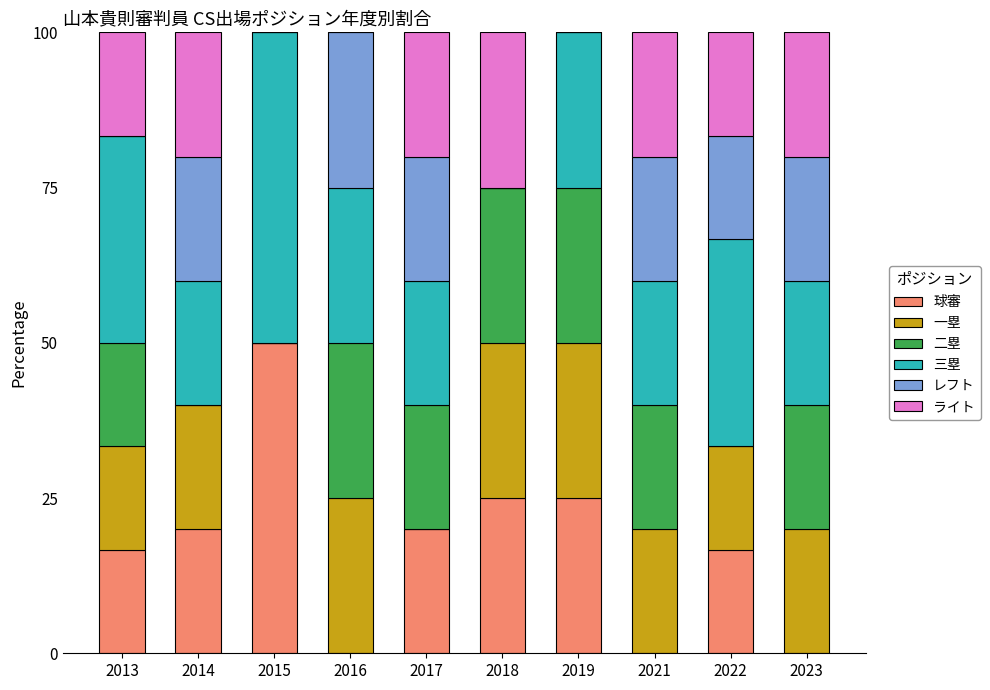

Are the bars horizontal?

No